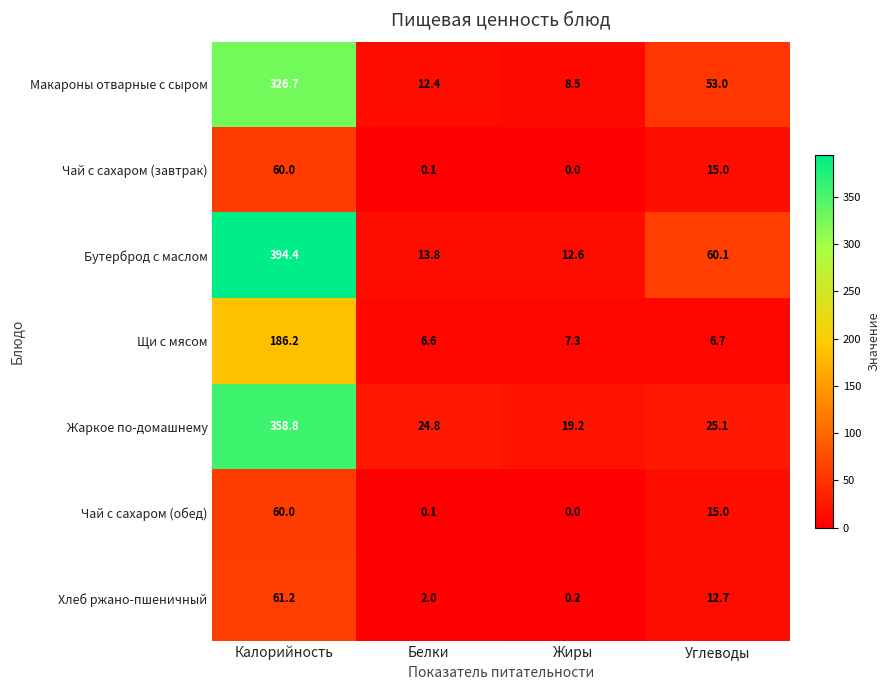

Count the number of data series in this chart.

7